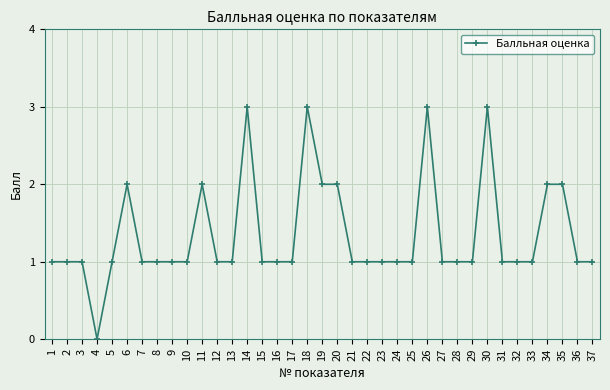

Reading left to right, transcribe all the data shown in this chart.

1	1	1	0	1	2	1	1	1	1	2	1	1	3	1	1	1	3	2	2	1	1	1	1	1	3	1	1	1	3	1	1	1	2	2	1	1